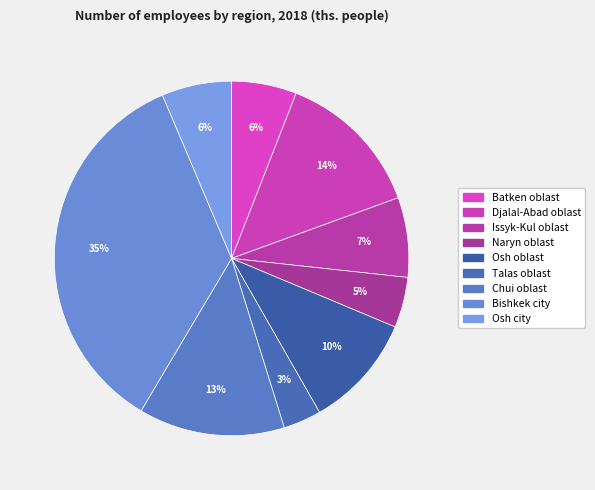

Does Issyk-Kul oblast represent more than half of the total?

No